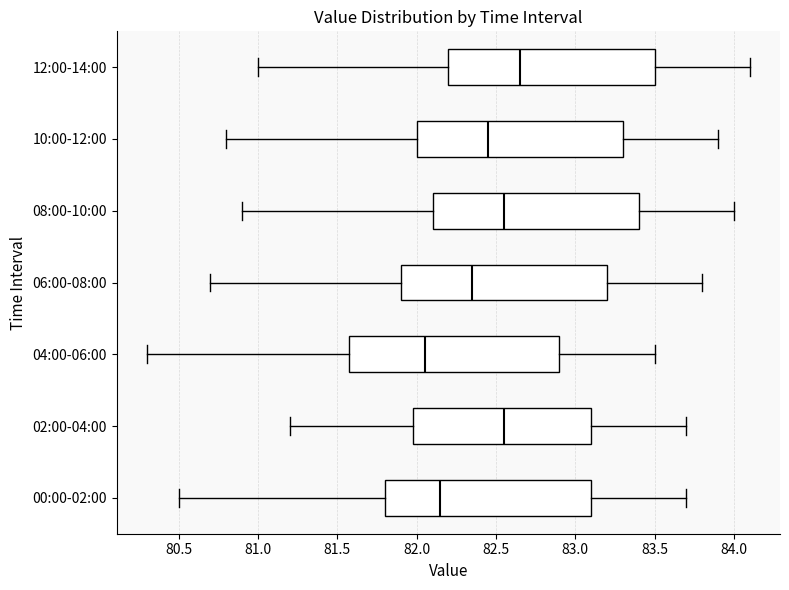

Reading bottom to top, transcribe this box plot: for each box, give where its median line is, the range the box spans, and where its two whiskers end, as read against the x-axis. The values are not printed on the chart, so give them approximately, as read against the axis.

00:00-02:00: median 82.15, box 81.80 to 83.10, whiskers 80.50 to 83.70
02:00-04:00: median 82.55, box 82.00 to 83.10, whiskers 81.20 to 83.70
04:00-06:00: median 82.05, box 81.60 to 82.90, whiskers 80.30 to 83.50
06:00-08:00: median 82.35, box 81.90 to 83.20, whiskers 80.70 to 83.80
08:00-10:00: median 82.55, box 82.10 to 83.40, whiskers 80.90 to 84.00
10:00-12:00: median 82.45, box 82.00 to 83.30, whiskers 80.80 to 83.90
12:00-14:00: median 82.65, box 82.20 to 83.50, whiskers 81.00 to 84.10